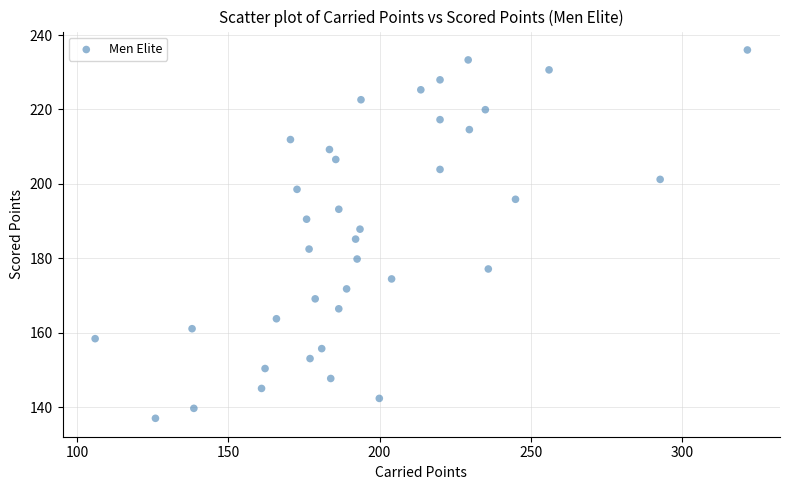

What is the range of X values (max minus min)?

215.7